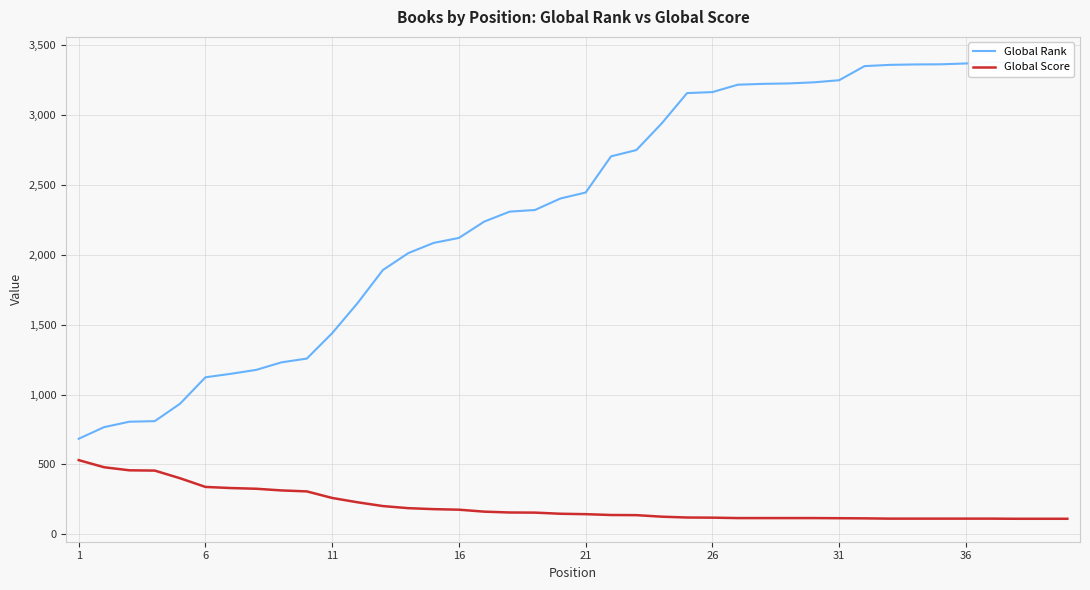

True or false: Global Rank and Global Score cross at least once.

False